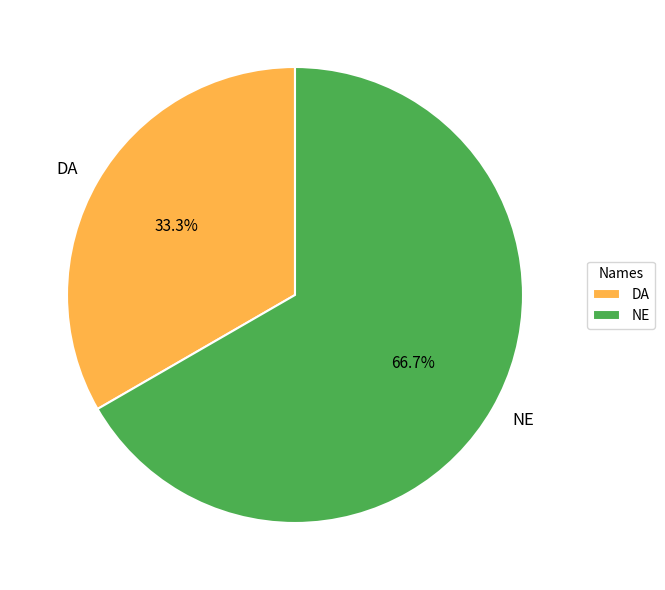

To the nearest percent, what is the average slice percentage?

50%